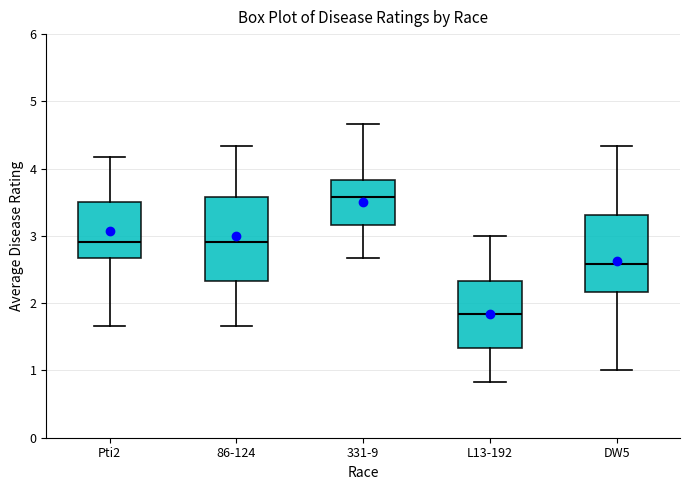

Reading left to right, transcribe this box plot: for each box, give where its median line is, the range the box spans, and where its two whiskers end, as read against the y-axis. The values are not printed on the chart, so give them approximately, as read against the axis.

Pti2: median 2.9, box 2.7 to 3.5, whiskers 1.7 to 4.2
86-124: median 2.9, box 2.3 to 3.6, whiskers 1.7 to 4.3
331-9: median 3.6, box 3.2 to 3.8, whiskers 2.7 to 4.7
L13-192: median 1.8, box 1.3 to 2.3, whiskers 0.8 to 3.0
DW5: median 2.6, box 2.2 to 3.3, whiskers 1.0 to 4.3